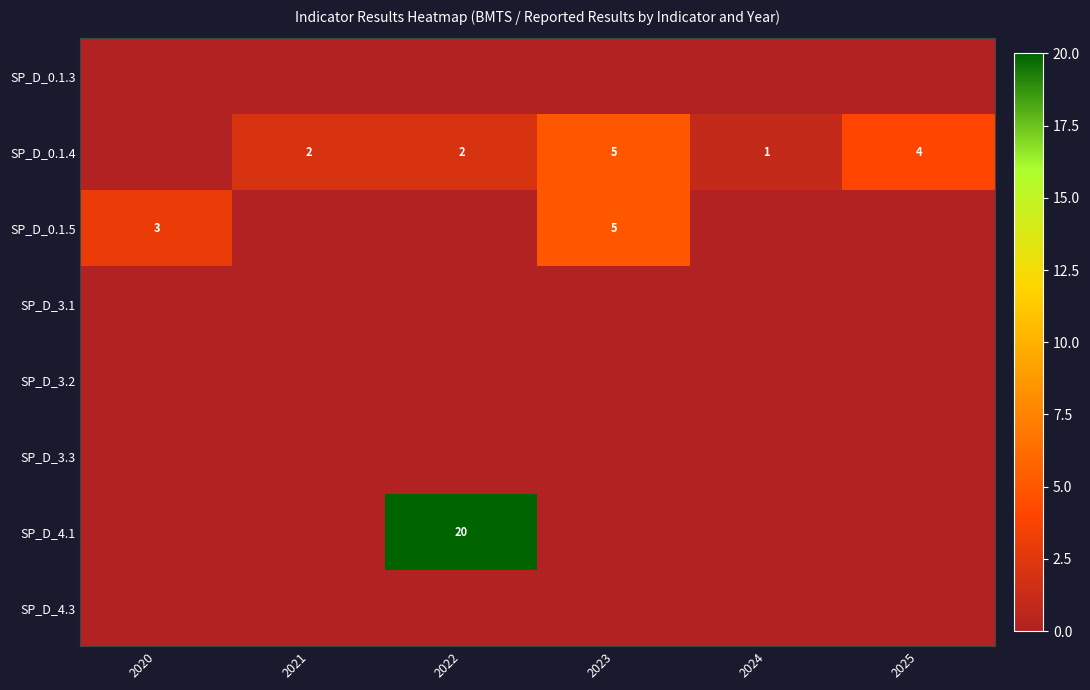

How many data points does each series have?

6